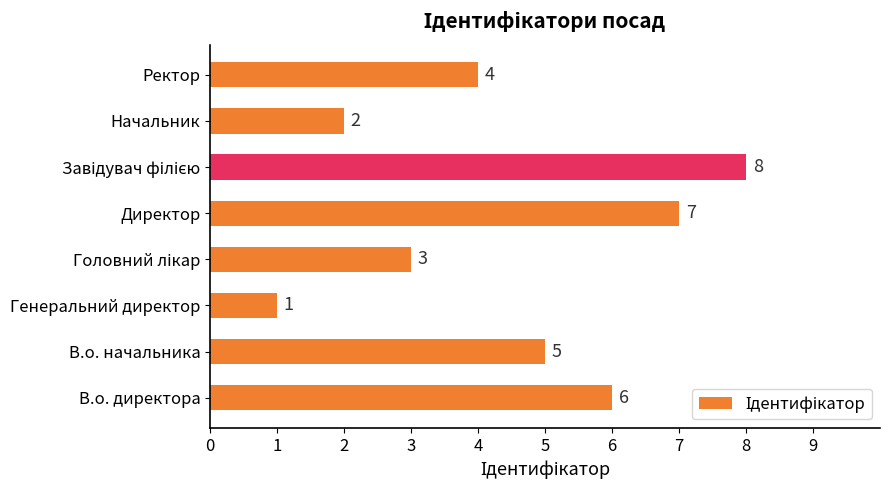

True or false: the data shows 4 at Начальник.

False